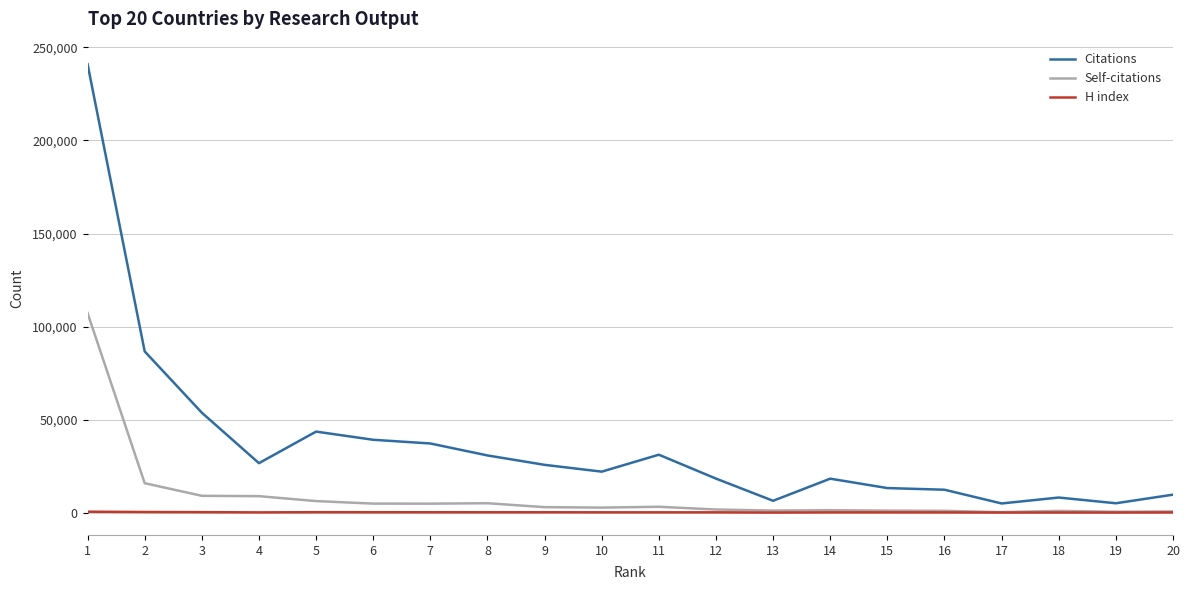

At how many categories does at least one series exceed 226890?

1